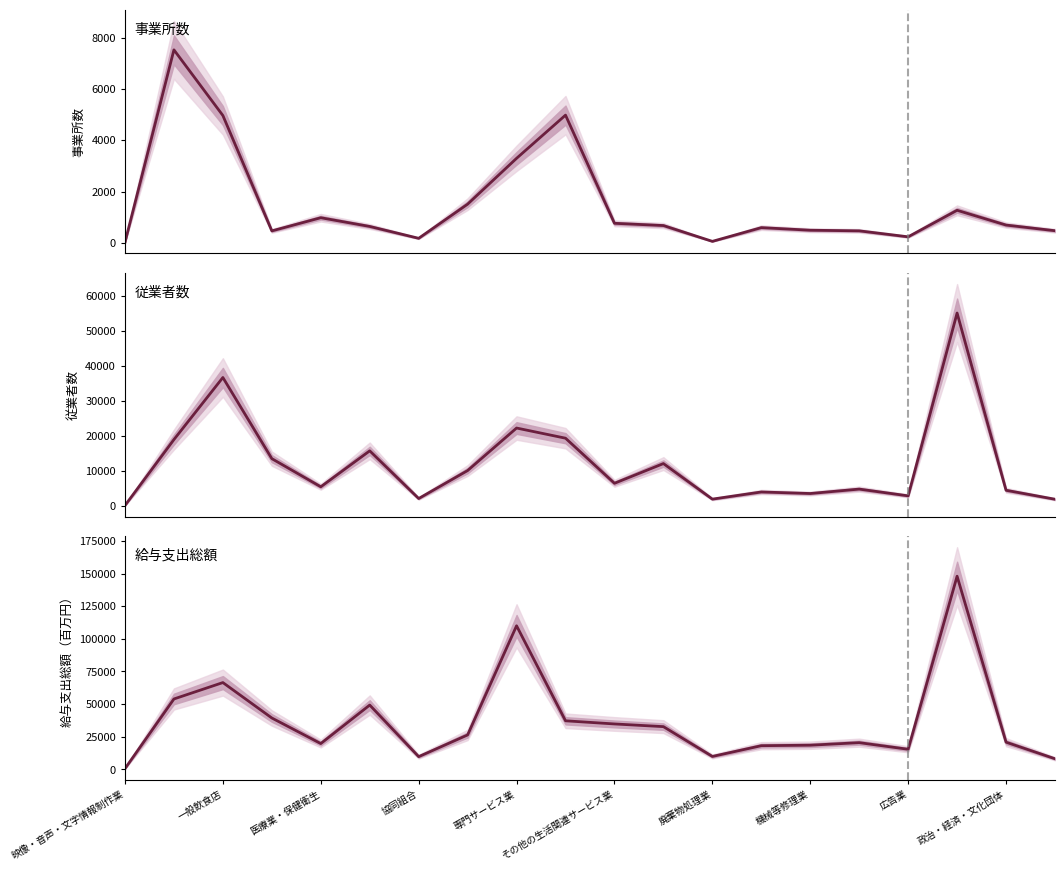

At which category is the sum across all series the highest?

17